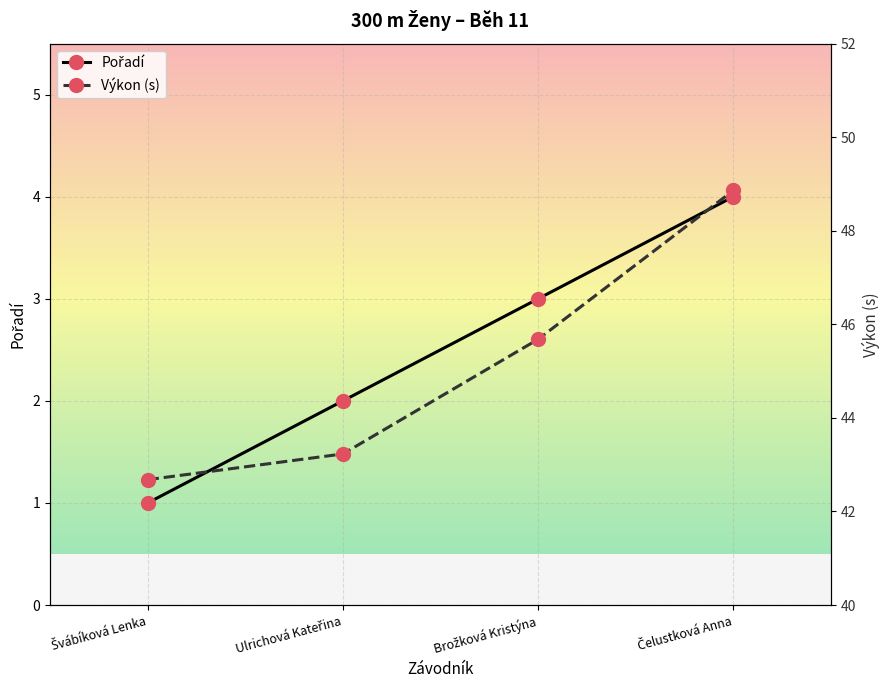

Which has a higher value, Brožková Kristýna or Švábíková Lenka?

Brožková Kristýna